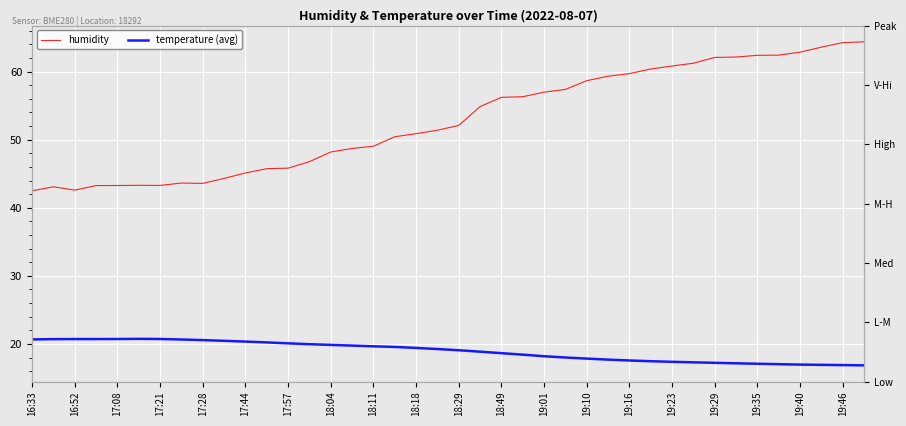

At which category is the sum across all series the highest?

39